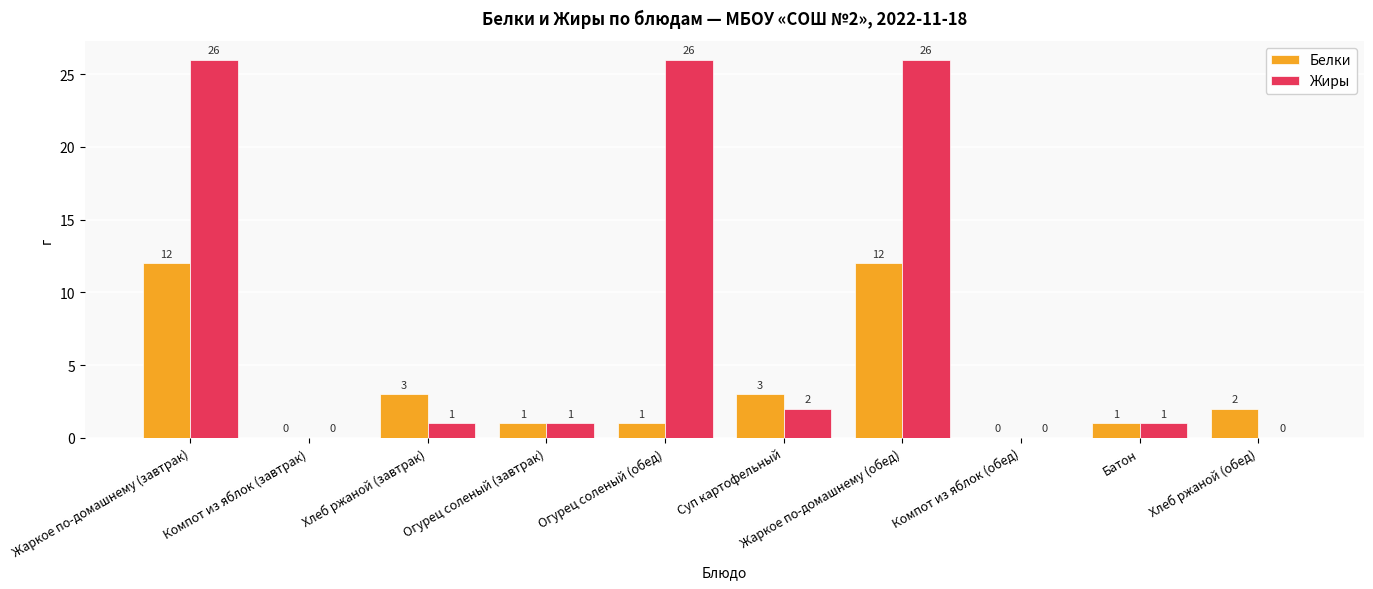

Where is Жиры nearest to the value 13?

Суп картофельный